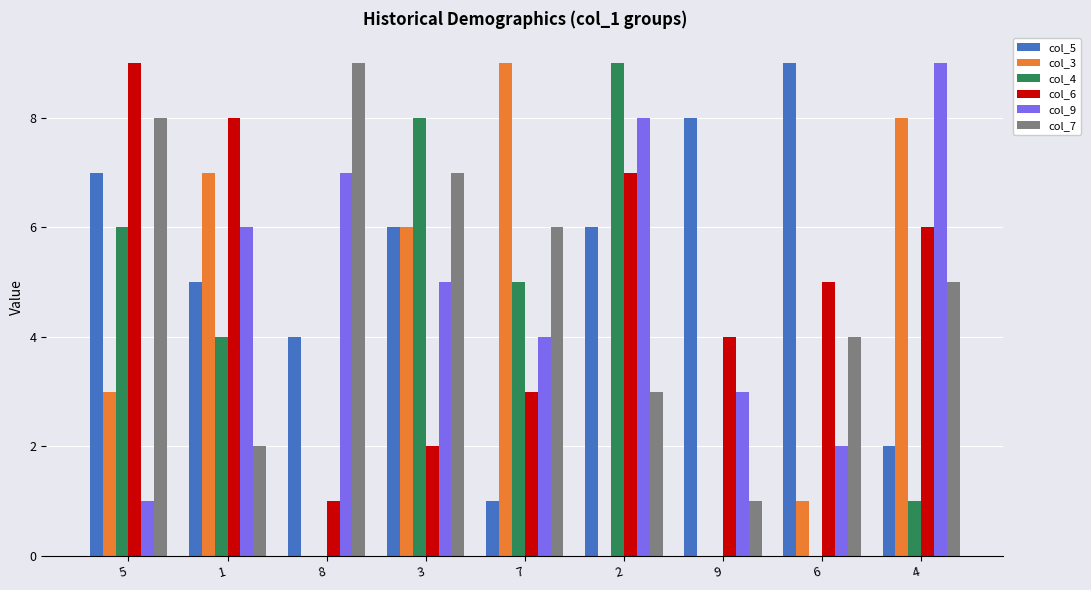

Reading left to right, list all the values displayed in this chart.

col_5: 5=7	1=5	8=4	3=6	7=1	2=6	9=8	6=9	4=2
col_3: 5=3	1=7	8=0	3=6	7=9	2=0	9=0	6=1	4=8
col_4: 5=6	1=4	8=0	3=8	7=5	2=9	9=0	6=0	4=1
col_6: 5=9	1=8	8=1	3=2	7=3	2=7	9=4	6=5	4=6
col_9: 5=1	1=6	8=7	3=5	7=4	2=8	9=3	6=2	4=9
col_7: 5=8	1=2	8=9	3=7	7=6	2=3	9=1	6=4	4=5